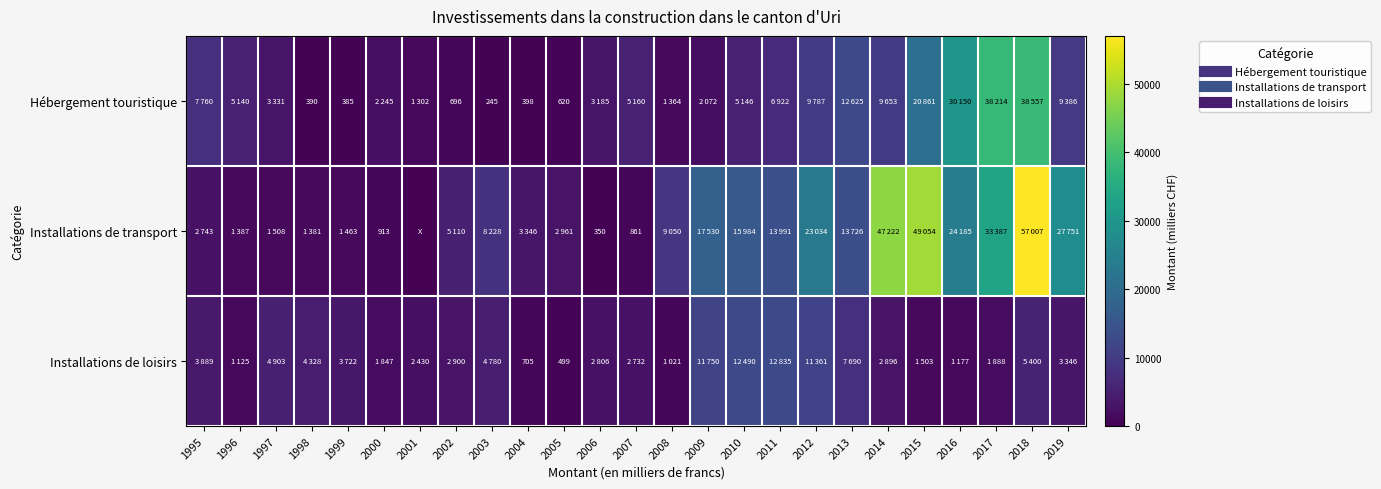

Is it true that Hébergement touristique equals 2072 at 2009?

True